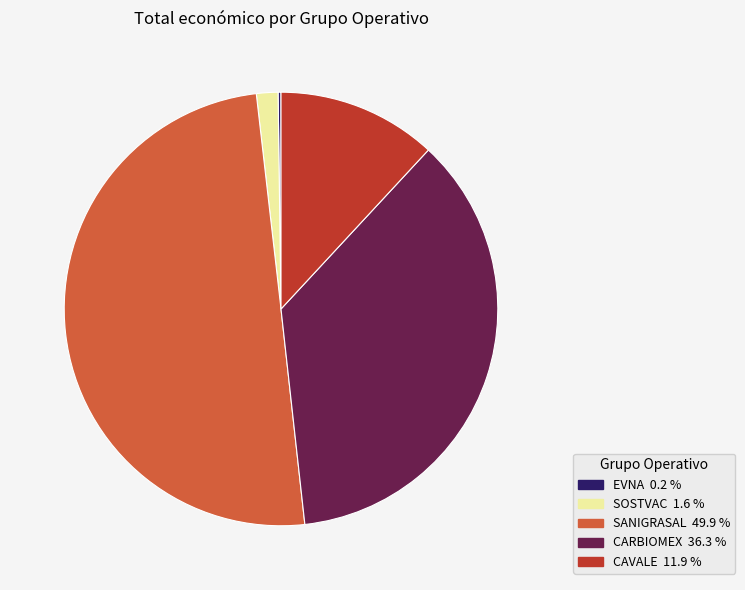

Is the sum of SANIGRASAL and SOSTVAC greater than half?

Yes